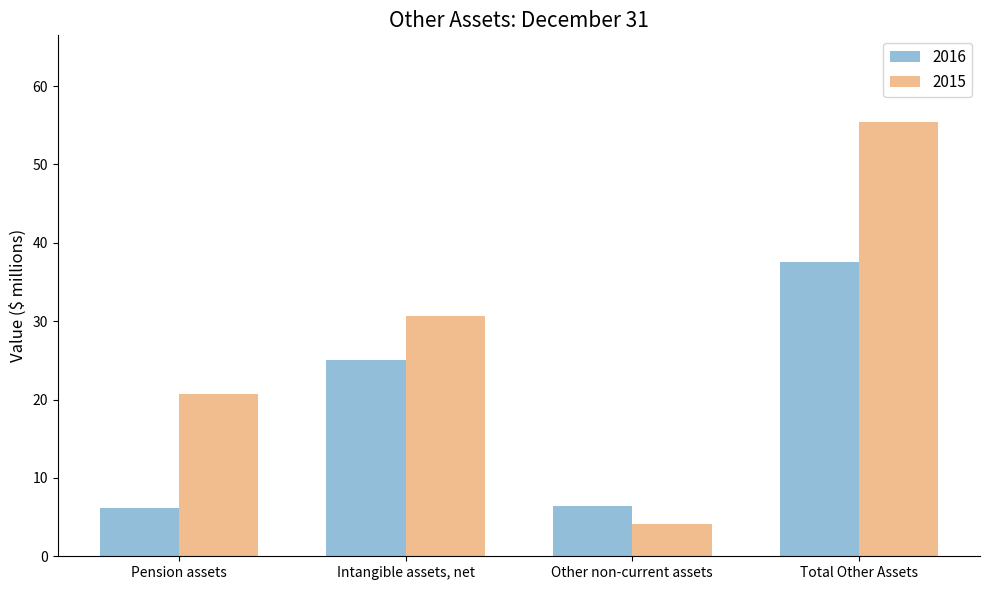

What is the value of the 2016 bar at the 3rd from the left?

6.4